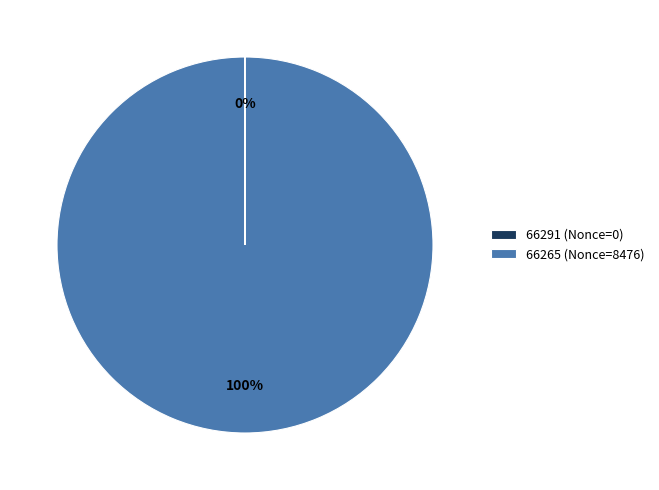

To the nearest percent, what is the difference between the largest and smallest slice percentages?

100%